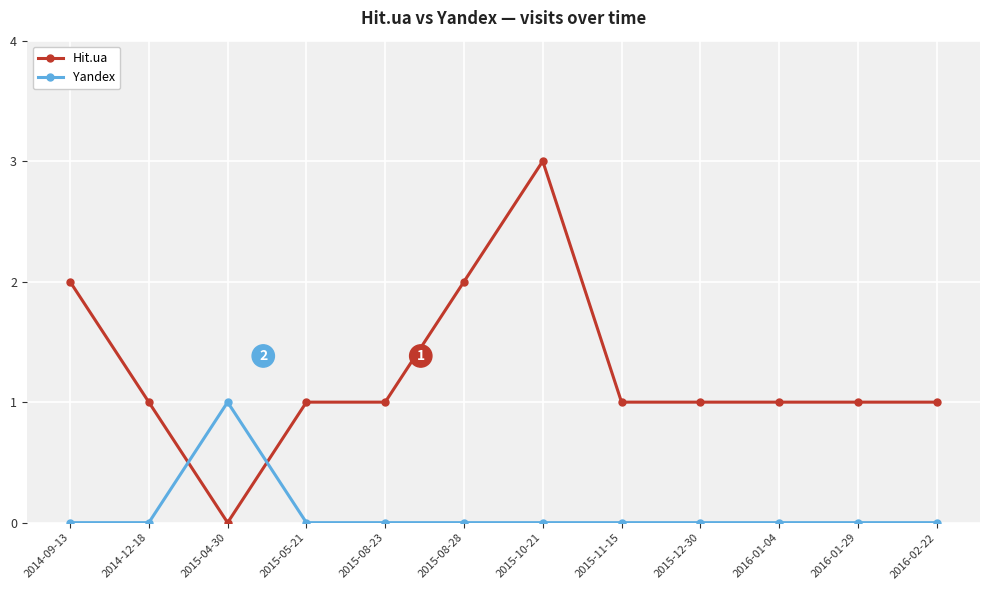

What is the total value across all series at 2016-02-22?

1